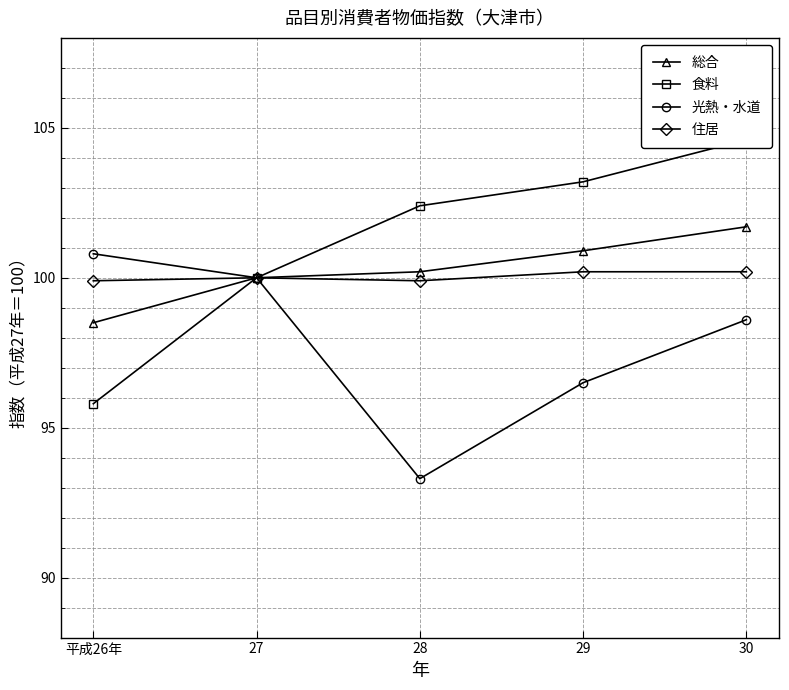

The 住居 series shows 100.2 at 29. True or false?

True